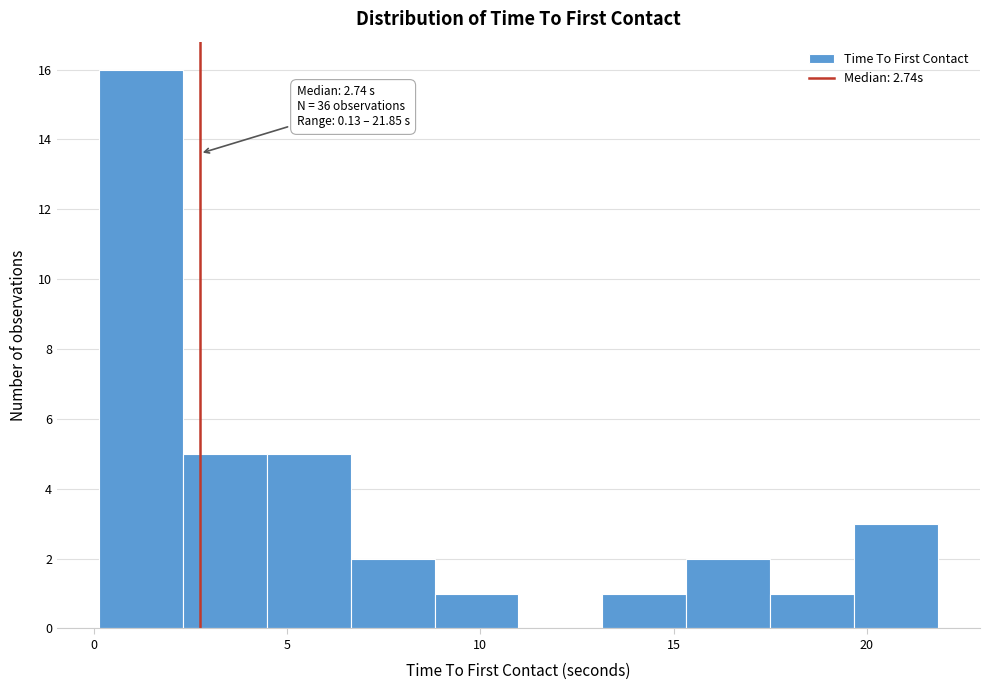

Over which range of the x-axis is the bar tallest?

0.0 to 2.5